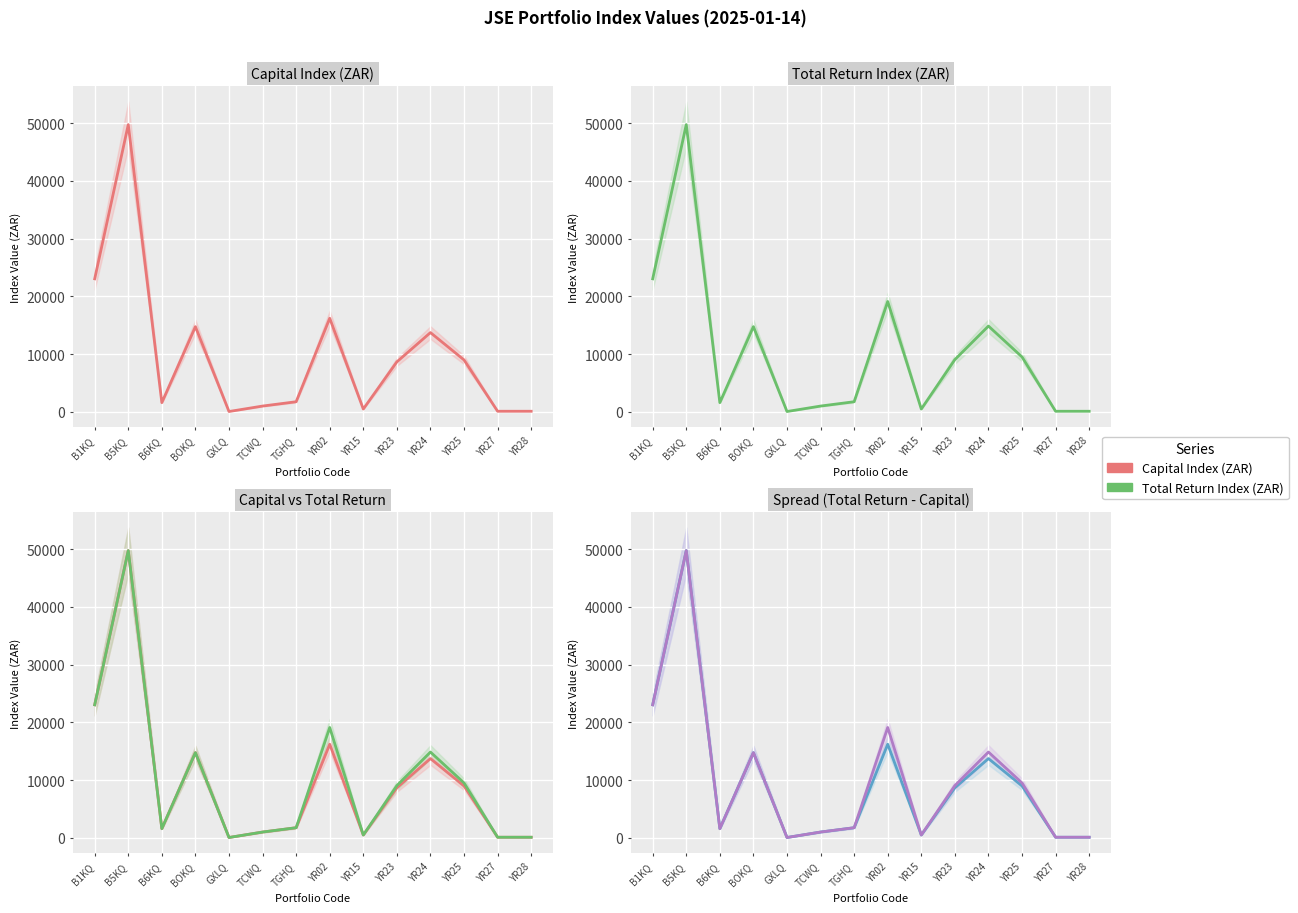

Reading left to right, list all the values displayed in this chart.

Capital Index (ZAR): B1KQ=23038.2	B5KQ=49747.4	B6KQ=1591.3	BOKQ=14751.0	GXLQ=55.6	TCWQ=1000.0	TGHQ=1750.0	YR02=16205.8	YR15=484.8	YR23=8656.8	YR24=13725.1	YR25=8991.1	YR27=100.0	YR28=100.0
Total Return Index (ZAR): B1KQ=23038.2	B5KQ=49747.4	B6KQ=1591.3	BOKQ=14751.0	GXLQ=55.6	TCWQ=1000.0	TGHQ=1750.0	YR02=19107.1	YR15=484.8	YR23=9046.5	YR24=14855.5	YR25=9507.2	YR27=100.0	YR28=100.0